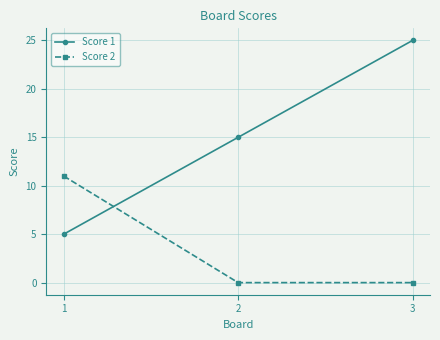

Is this an area chart (filled region under the line)?

No